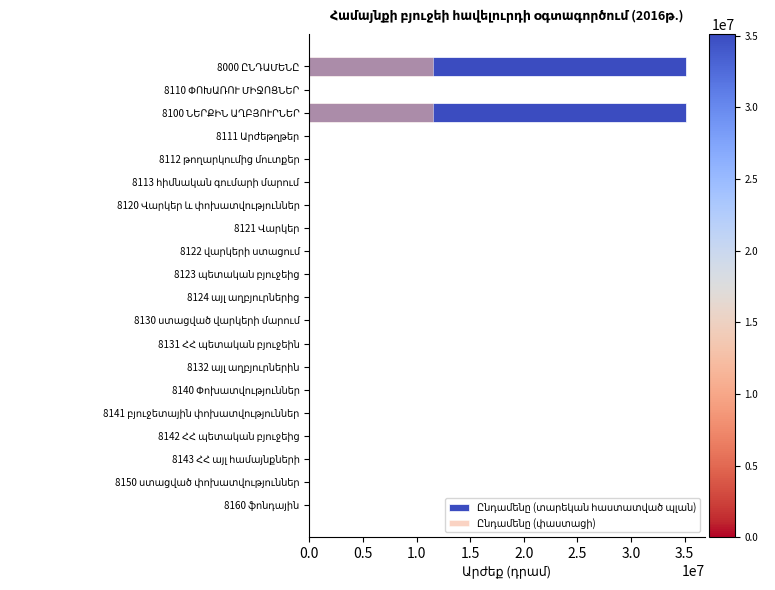

List the series in order of their peak value, highest first.

Ընդամենը (տարեկան հաստատված պլան), Ընդամենը (փաստացի)